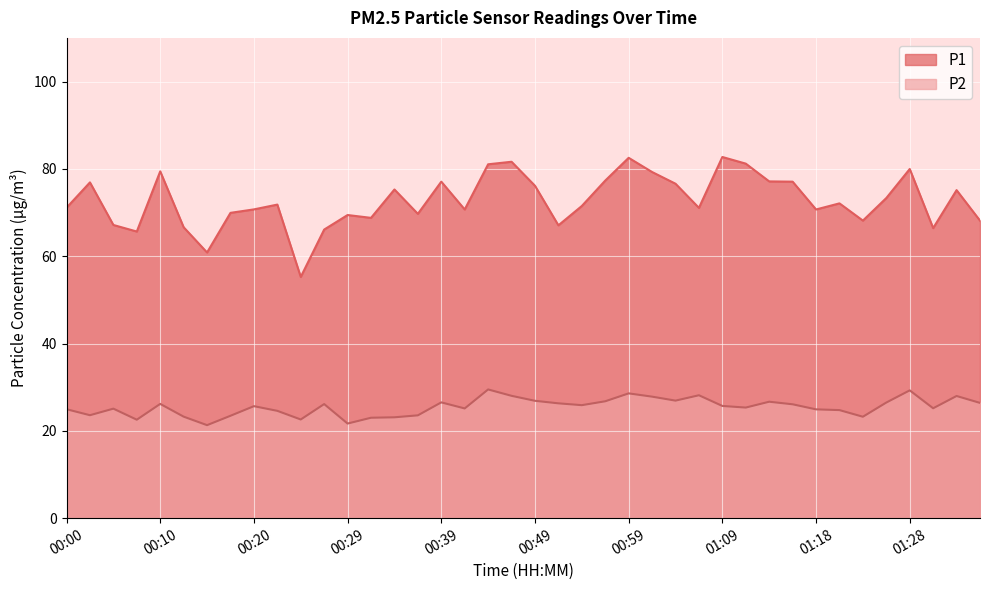

At which label does P2 reach its minimum?

00:15